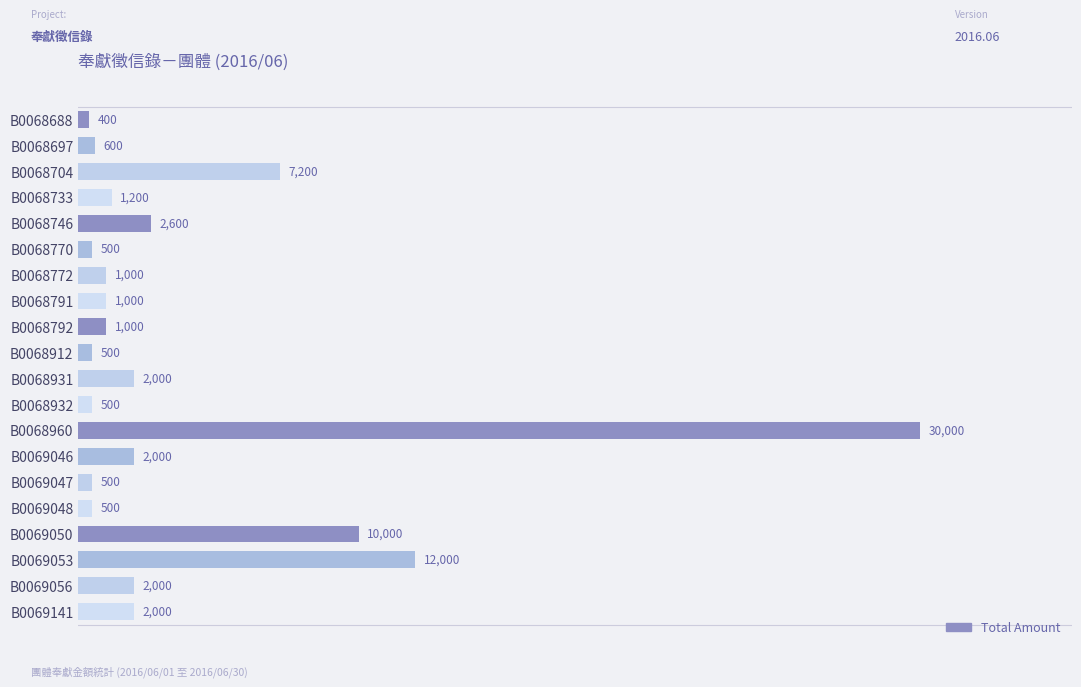

What is the value of the 18th bar from the top?

12000